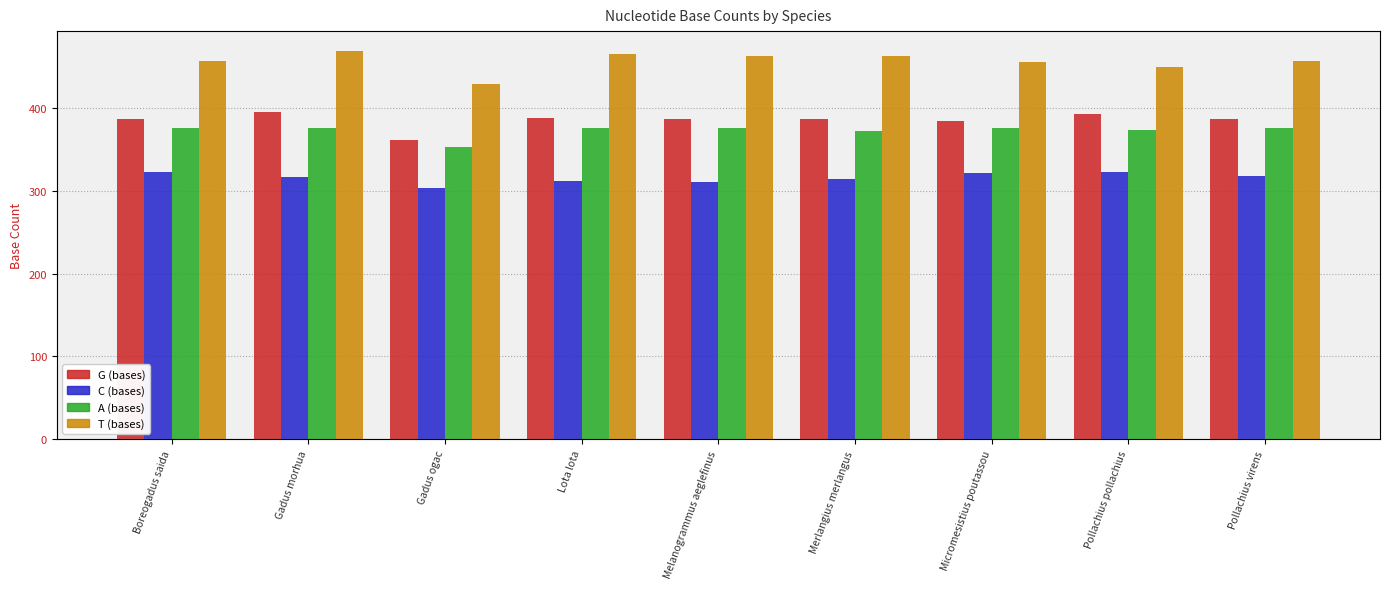

Which category has the highest value in the G (bases) series?

Gadus morhua